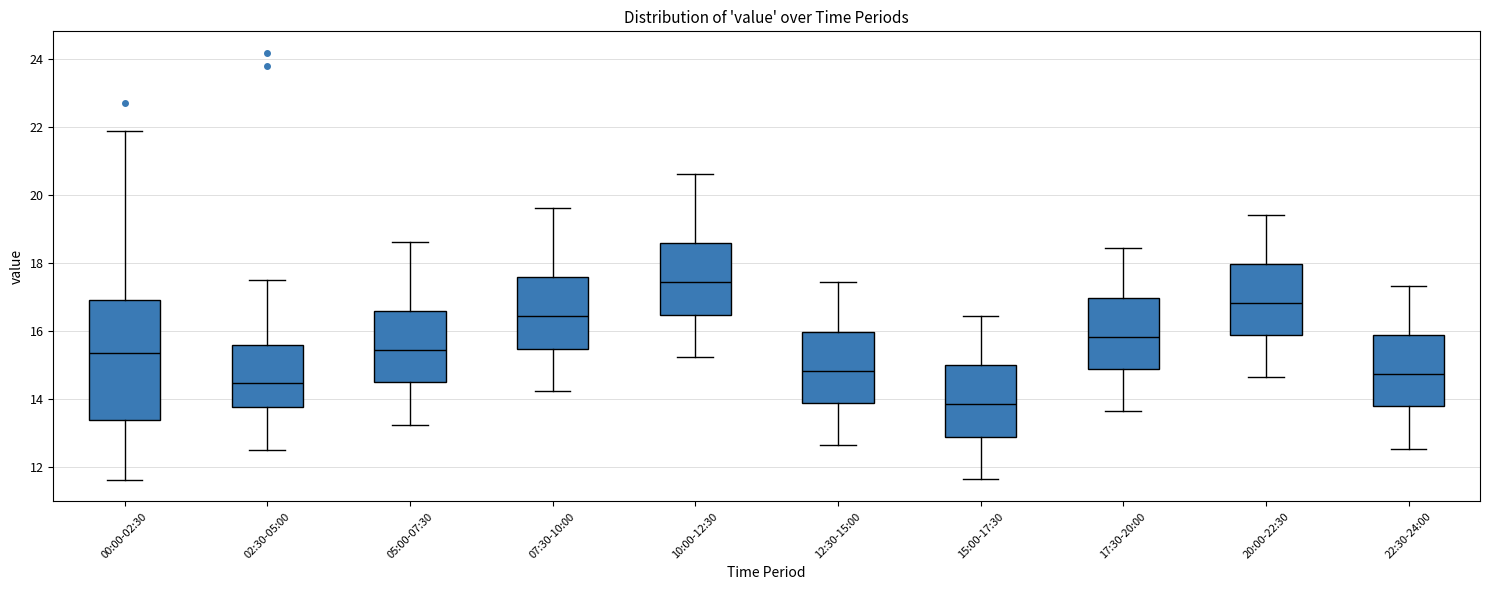

Reading left to right, read every box against the y-axis: the position of its median line, the range the box covers, and the ends of its whiskers. The values are not printed on the chart, so give them approximately, as read against the axis.

00:00-02:30: median 15.4, box 13.4 to 16.8, whiskers 11.6 to 22.0
02:30-05:00: median 14.4, box 13.8 to 15.6, whiskers 12.6 to 17.6
05:00-07:30: median 15.4, box 14.4 to 16.6, whiskers 13.2 to 18.6
07:30-10:00: median 16.4, box 15.4 to 17.6, whiskers 14.2 to 19.6
10:00-12:30: median 17.4, box 16.4 to 18.6, whiskers 15.2 to 20.6
12:30-15:00: median 14.8, box 13.8 to 16.0, whiskers 12.6 to 17.4
15:00-17:30: median 13.8, box 12.8 to 15.0, whiskers 11.6 to 16.4
17:30-20:00: median 15.8, box 14.8 to 17.0, whiskers 13.6 to 18.4
20:00-22:30: median 16.8, box 15.8 to 18.0, whiskers 14.6 to 19.4
22:30-24:00: median 14.8, box 13.8 to 15.8, whiskers 12.6 to 17.4